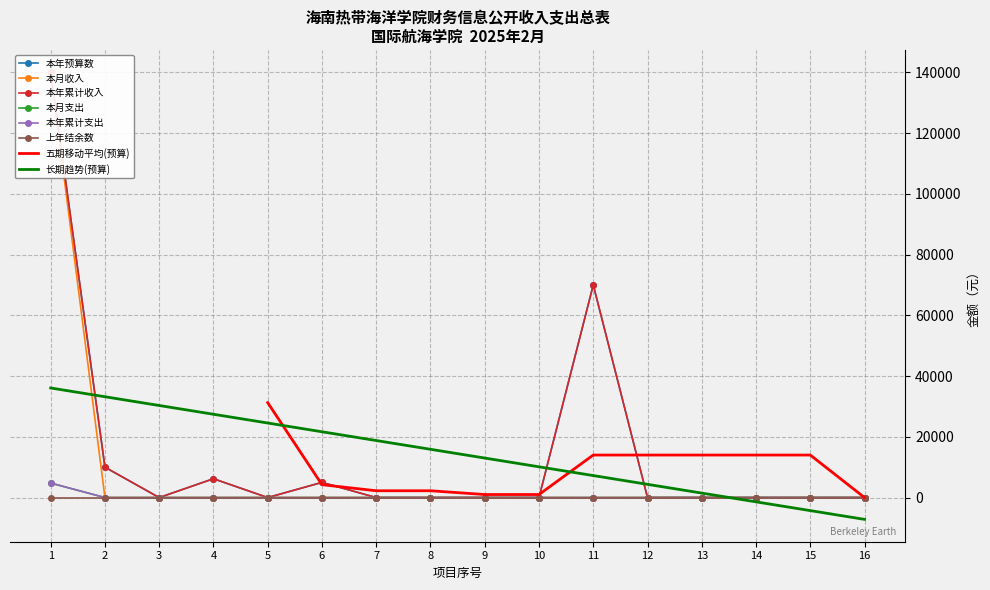

Is the value of 本年累计支出 at 13 greater than the value of 本月收入 at 14?

No